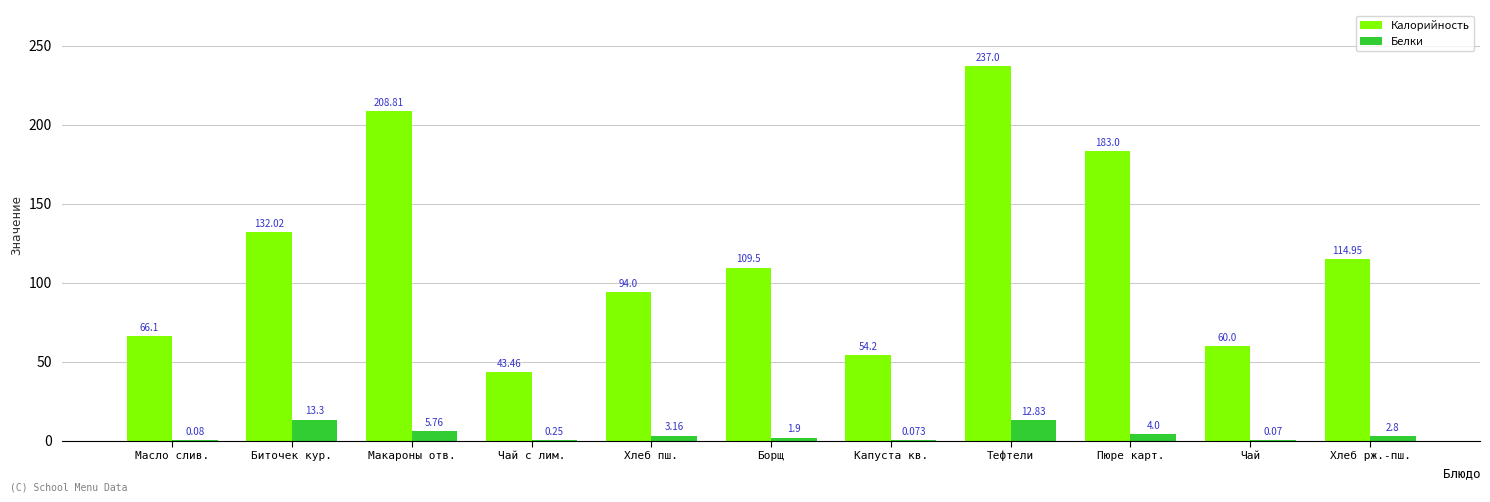

Where is Белки nearest to the value 6?

Макароны отв.